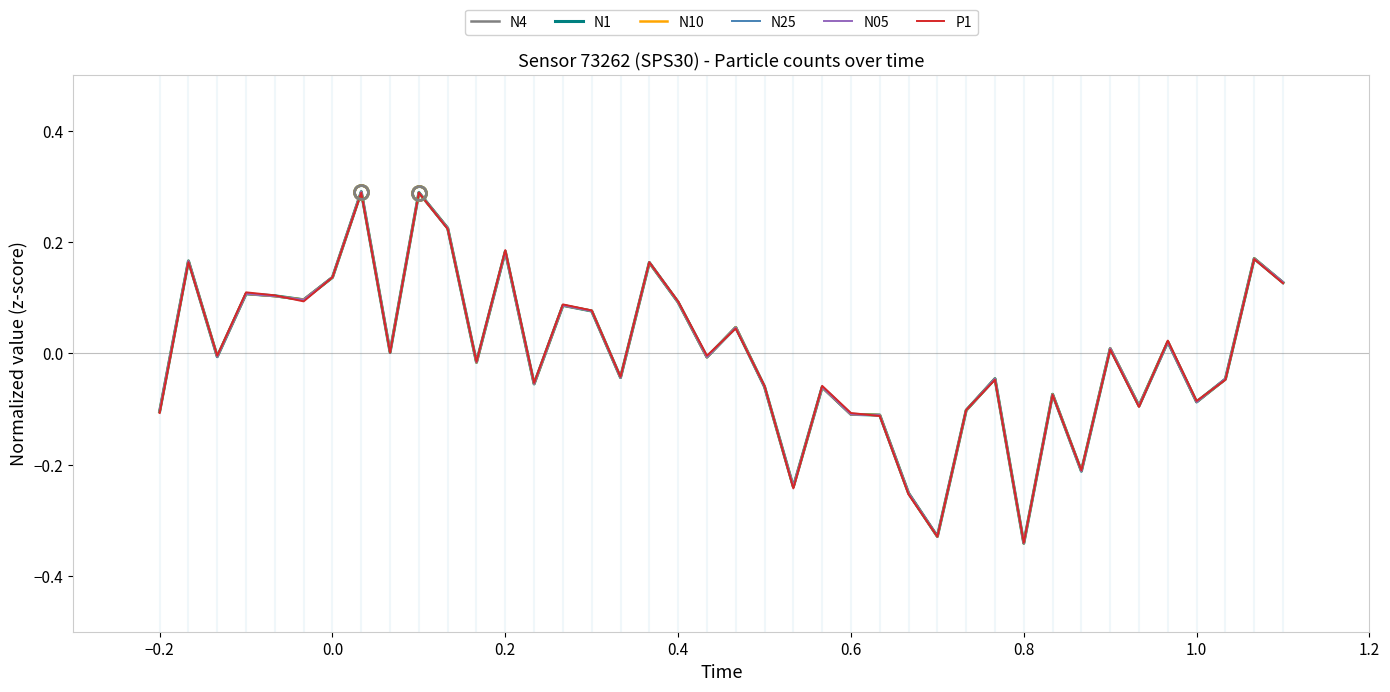

How many interior local valleys does the P1 series have?

13